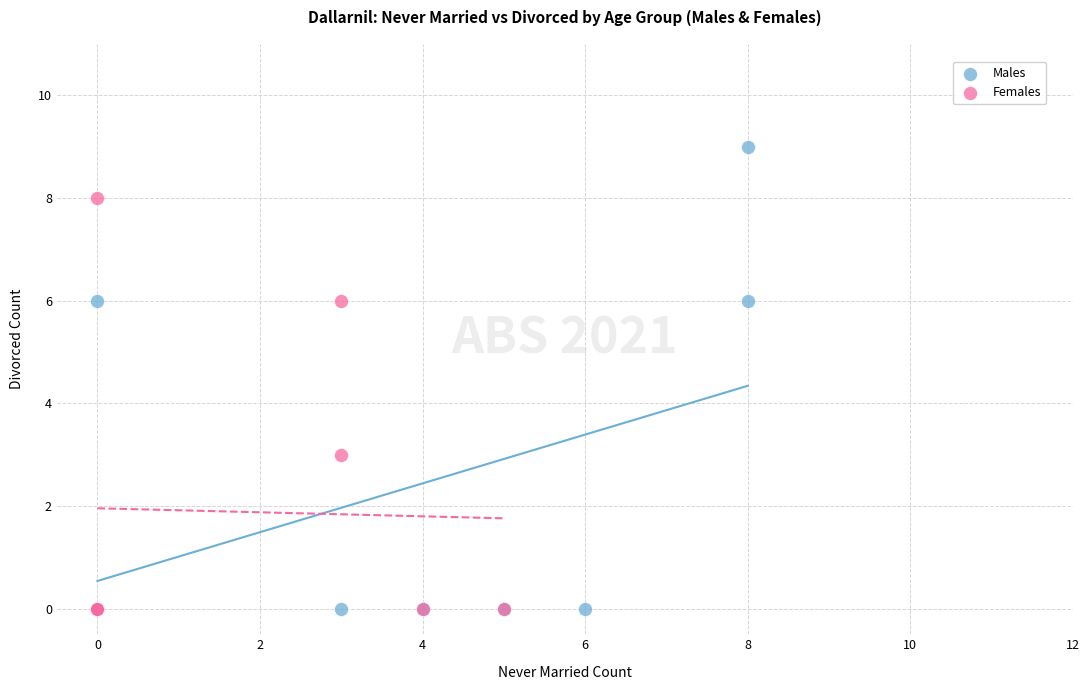

Which series reaches the maximum Y coordinate?

Males